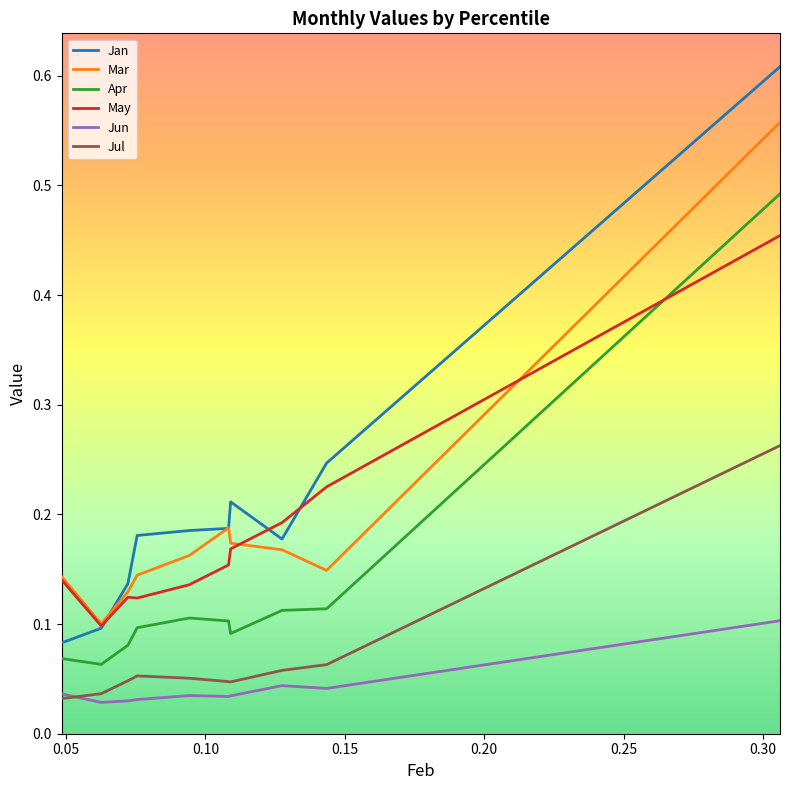

True or false: Jan and May intersect in this chart.

True